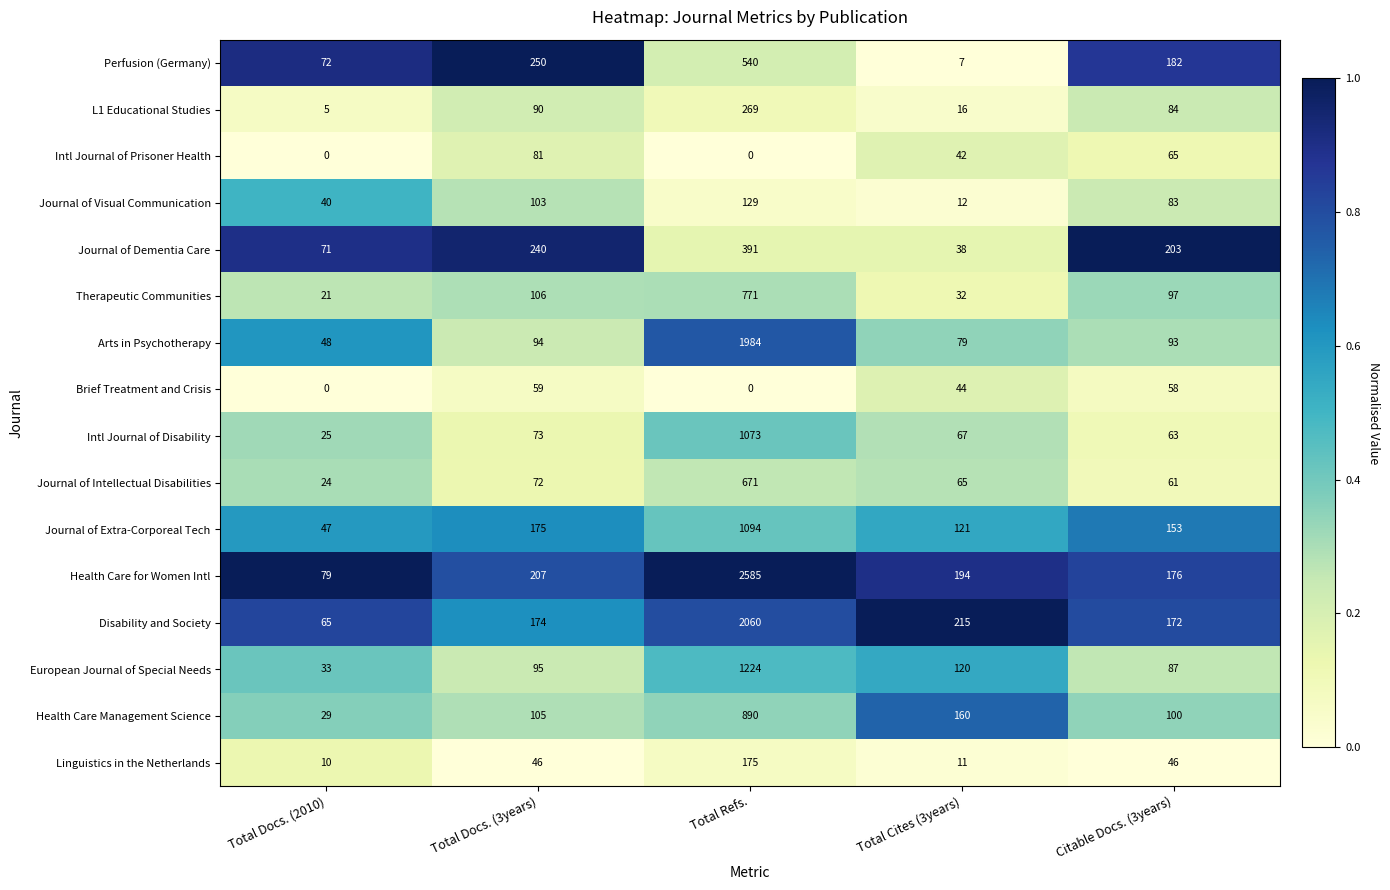

What is the difference between the second highest and minimum values in the Health Care for Women Intl series?

128